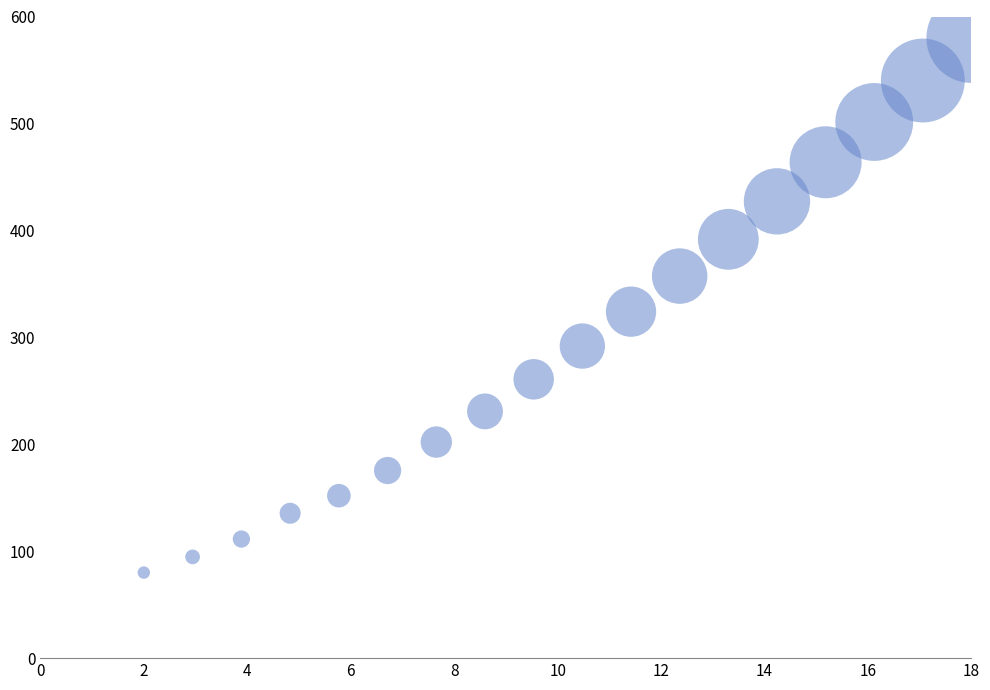

What Y value in the scatter plot is closest to 330?

324.0